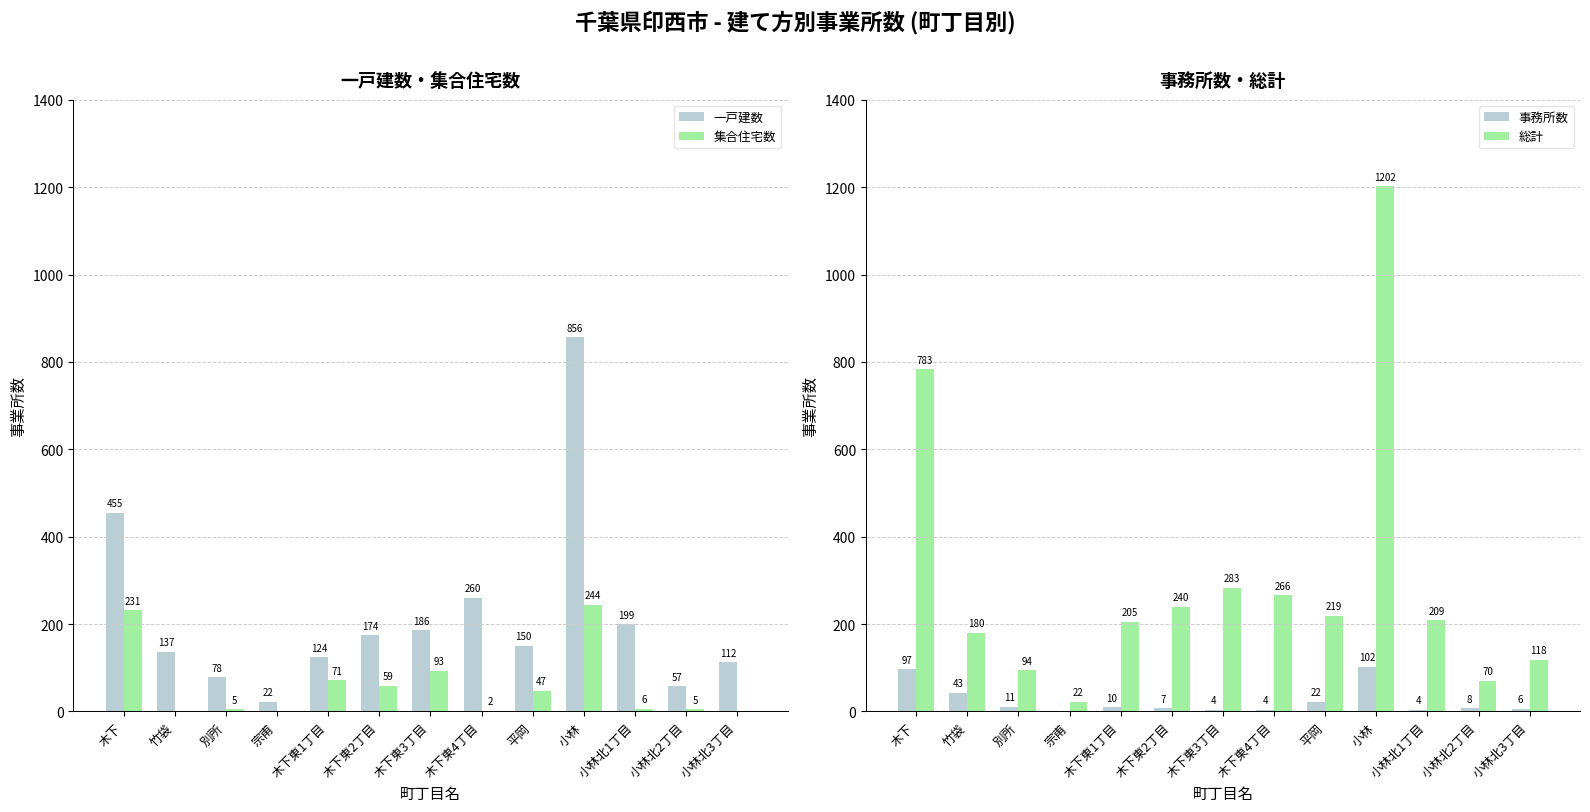

How many data points in 集合住宅数 are less than 6?

6